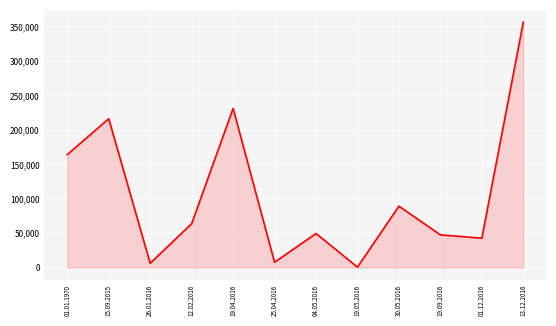

What is the approximate value at 13.12.2016?

356303.5